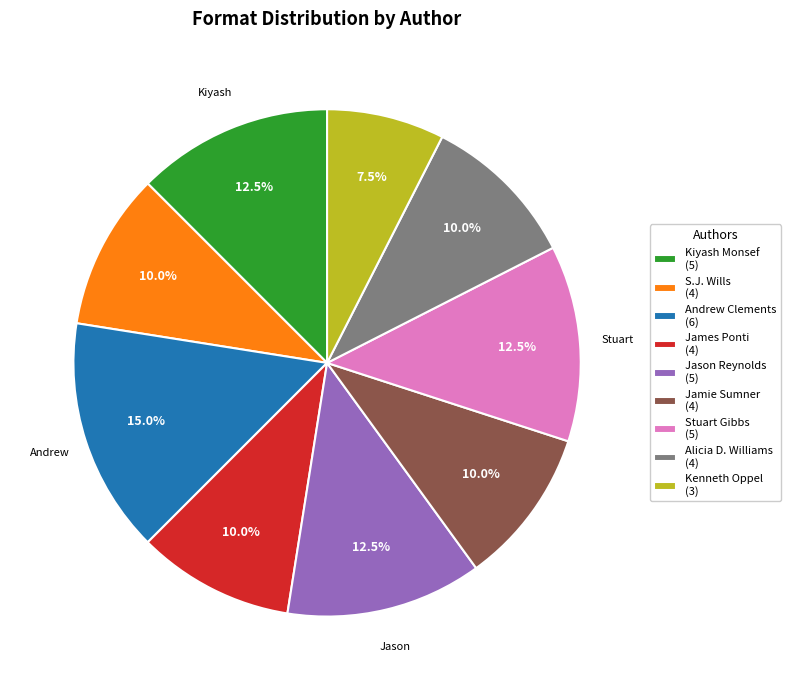

The Jason Reynolds slice represents 5% of the pie. True or false?

False